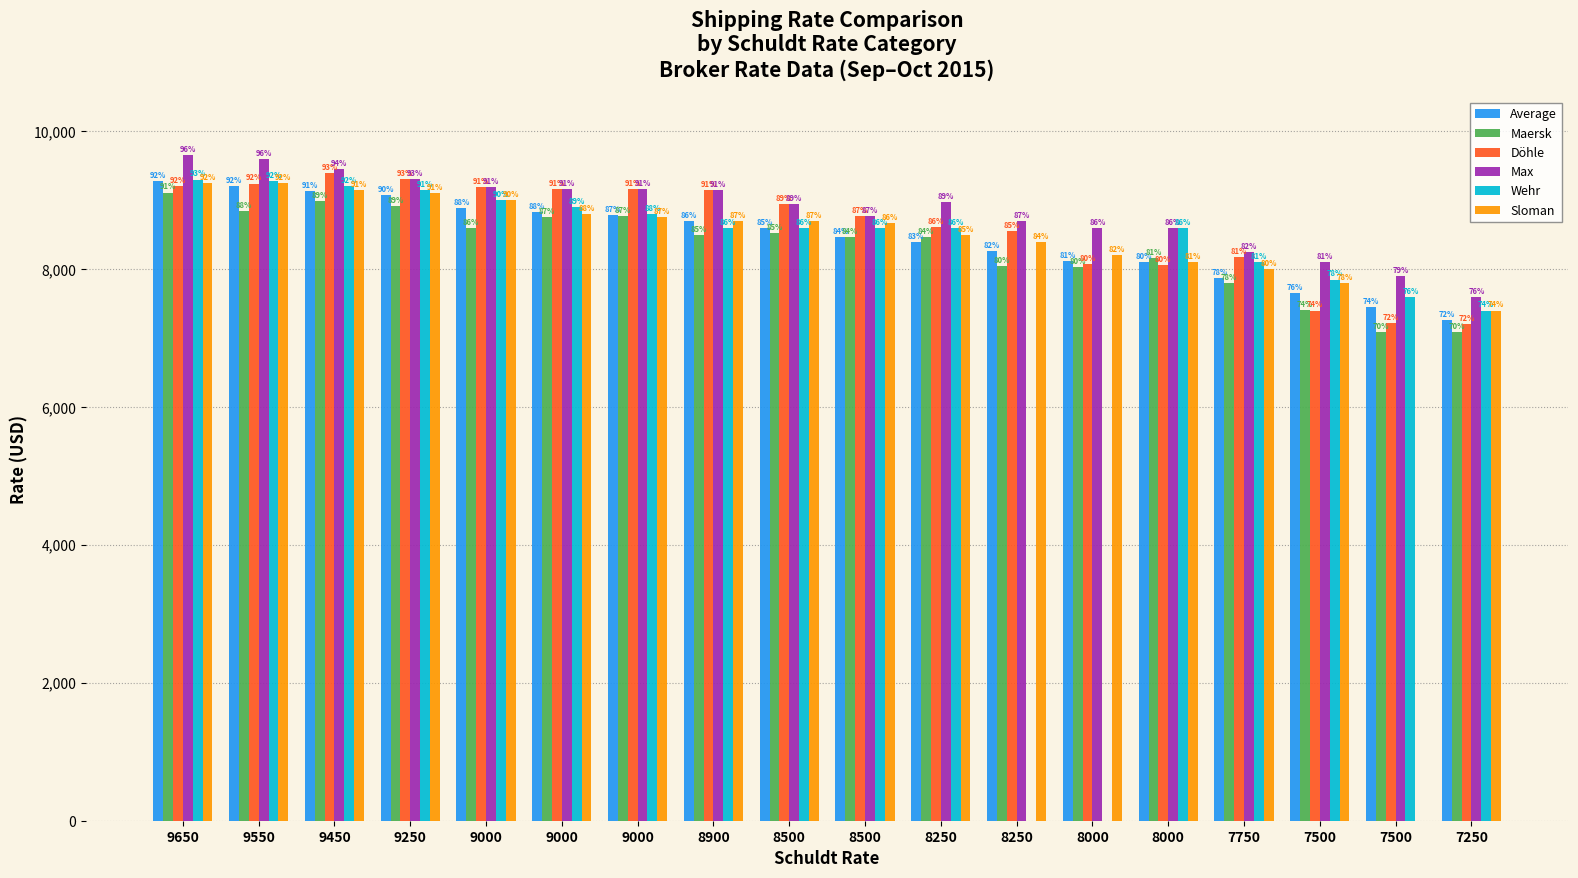

What are all the series names shown in the legend?

Average, Maersk, Döhle, Max, Wehr, Sloman